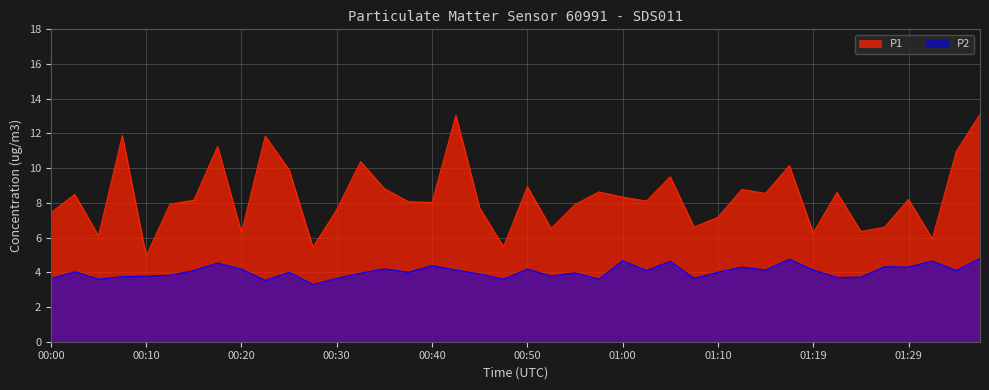

List the series in order of their overall mean, lowest first.

P2, P1